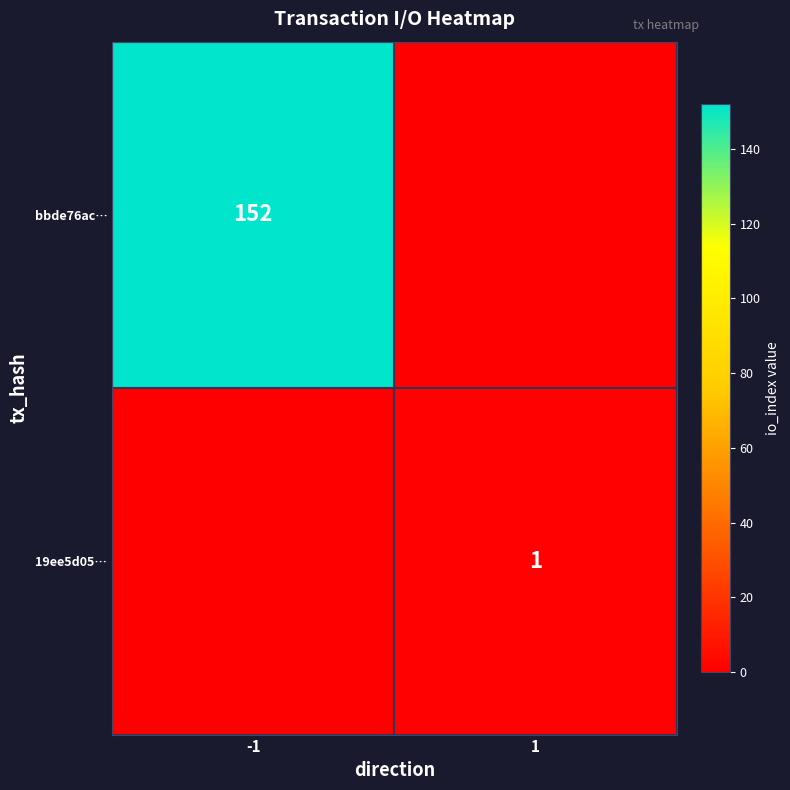

The value of bbde76ac… at -1 is 152. True or false?

True